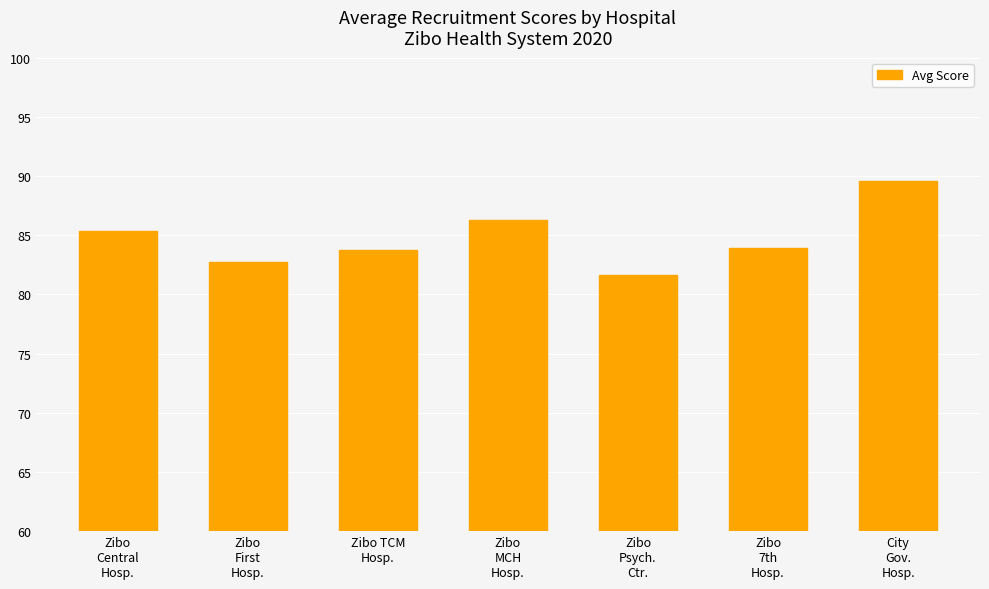

What is the approximate value at Zibo
7th
Hosp.?

84.0